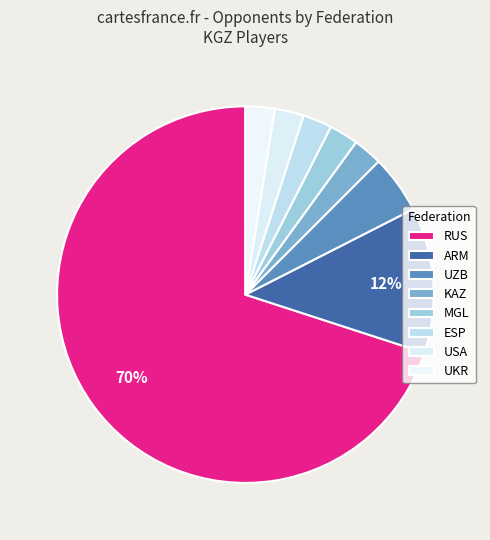

Does ESP represent more than half of the total?

No